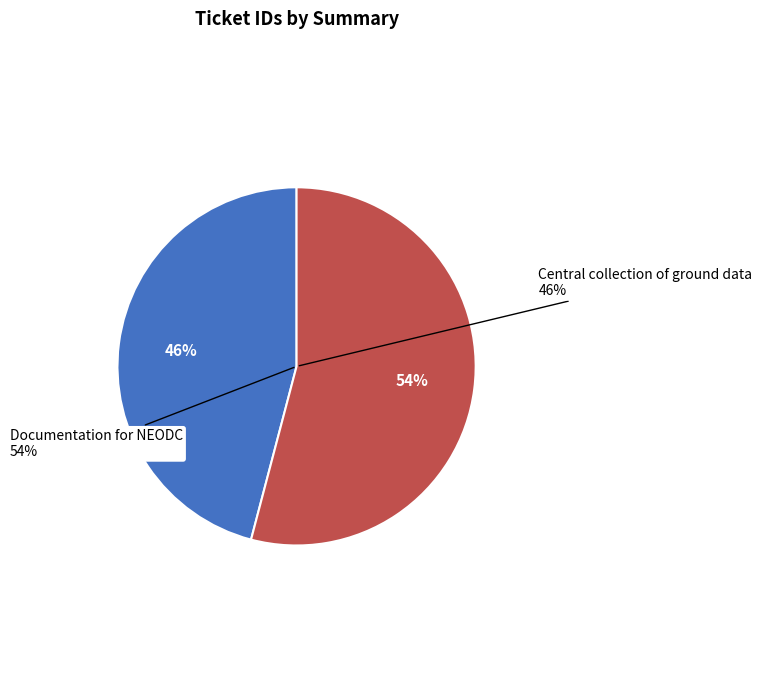

What is the largest slice in the pie chart?

Documentation for NEODC